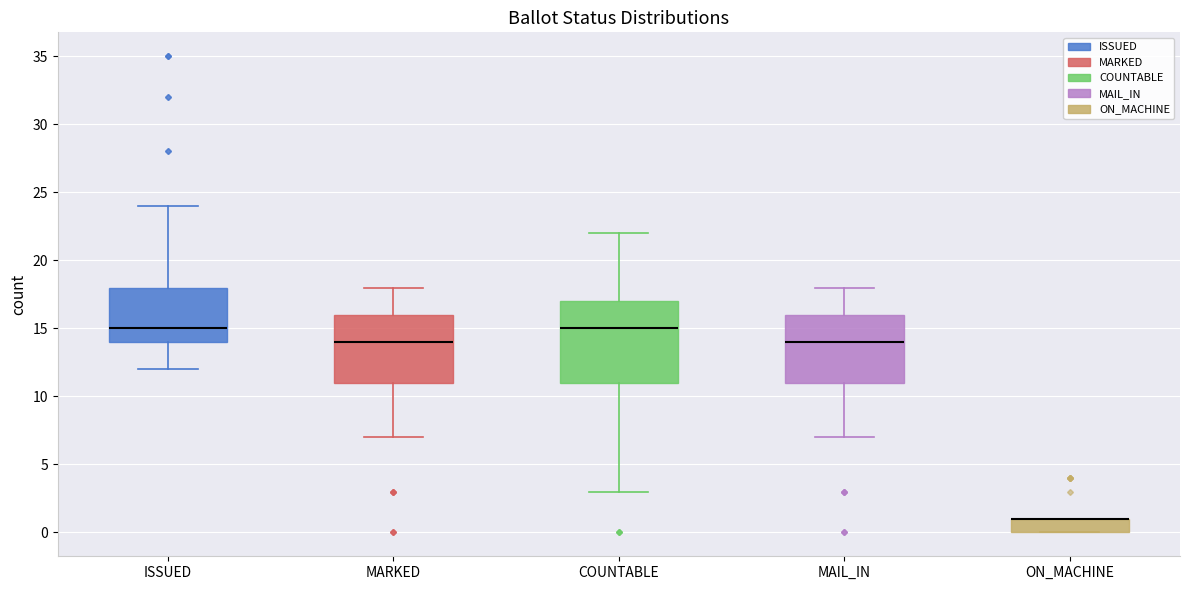

Reading left to right, transcribe this box plot: for each box, give where its median line is, the range the box spans, and where its two whiskers end, as read against the y-axis. The values are not printed on the chart, so give them approximately, as read against the axis.

ISSUED: median 15, box 14 to 18, whiskers 12 to 24
MARKED: median 14, box 11 to 16, whiskers 7 to 18
COUNTABLE: median 15, box 11 to 17, whiskers 3 to 22
MAIL_IN: median 14, box 11 to 16, whiskers 7 to 18
ON_MACHINE: median 1 (drawn on the box's upper edge), box 0 to 1, whiskers 0 to 1